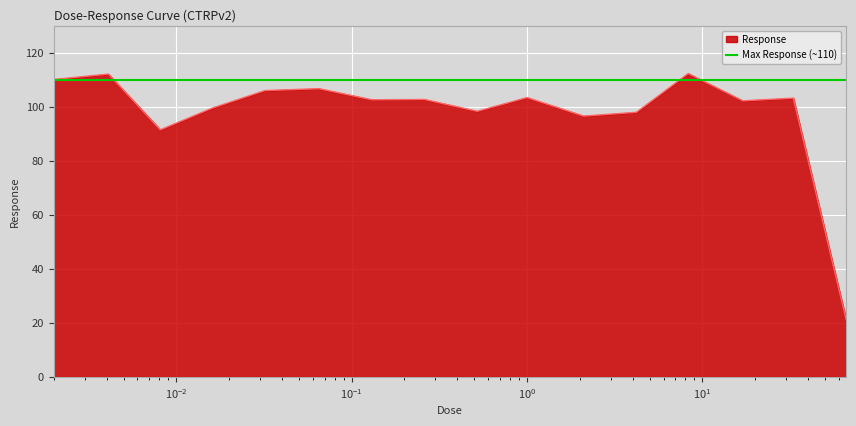

Is it true that the value at 0.52 is 170.4?

False